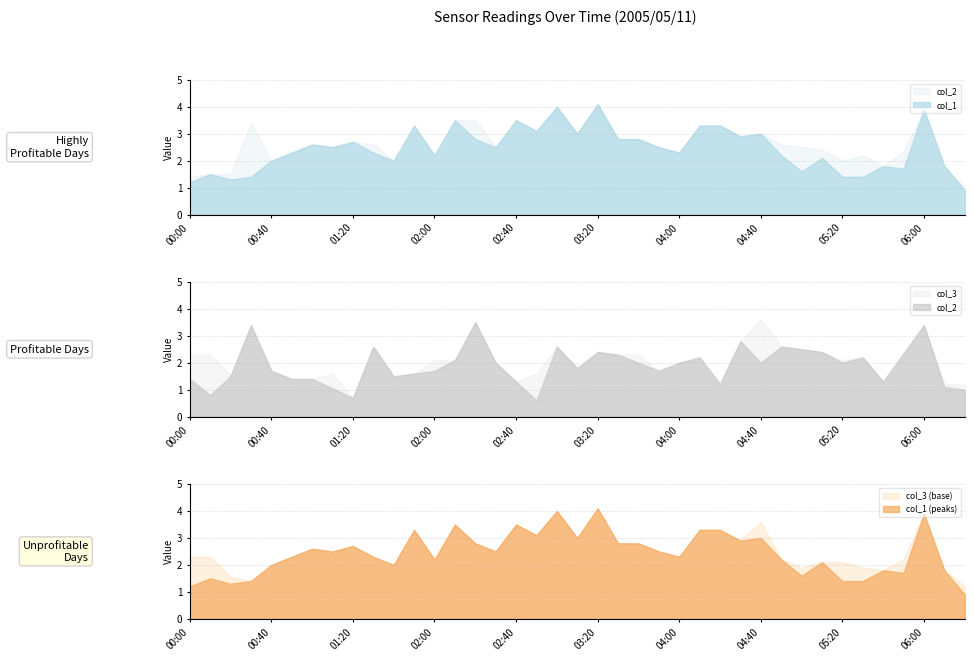

Is the value of col_1 (peaks) at 04:40 greater than the value of col_3 (base) at 03:20?

No